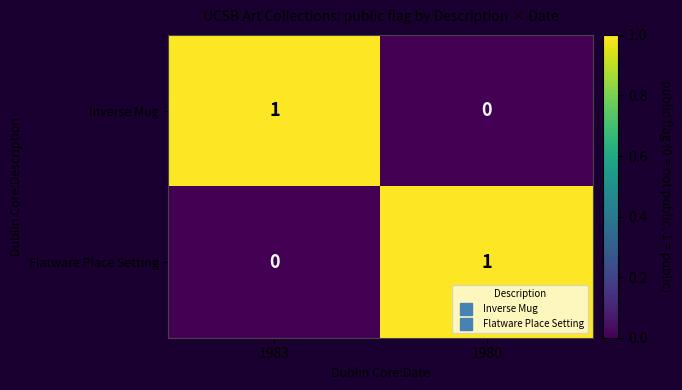

The Flatware Place Setting series shows 0 at 1983. True or false?

True